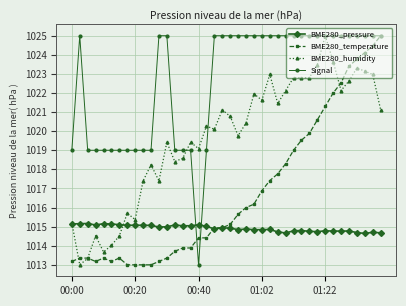

How many times do BME280_pressure and Signal cross each other?

2